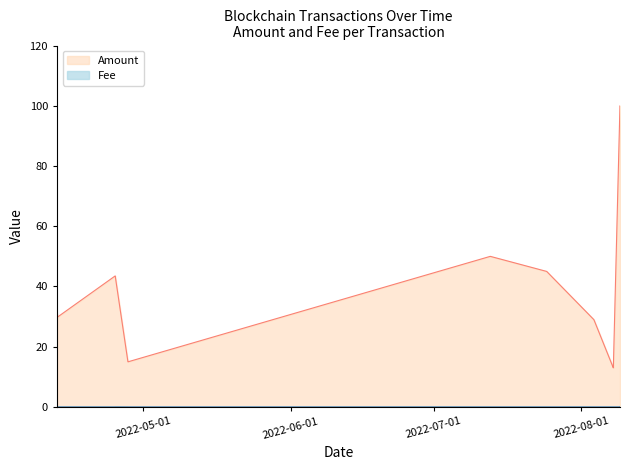

Count the Fee values in the range 0 to 1.

16